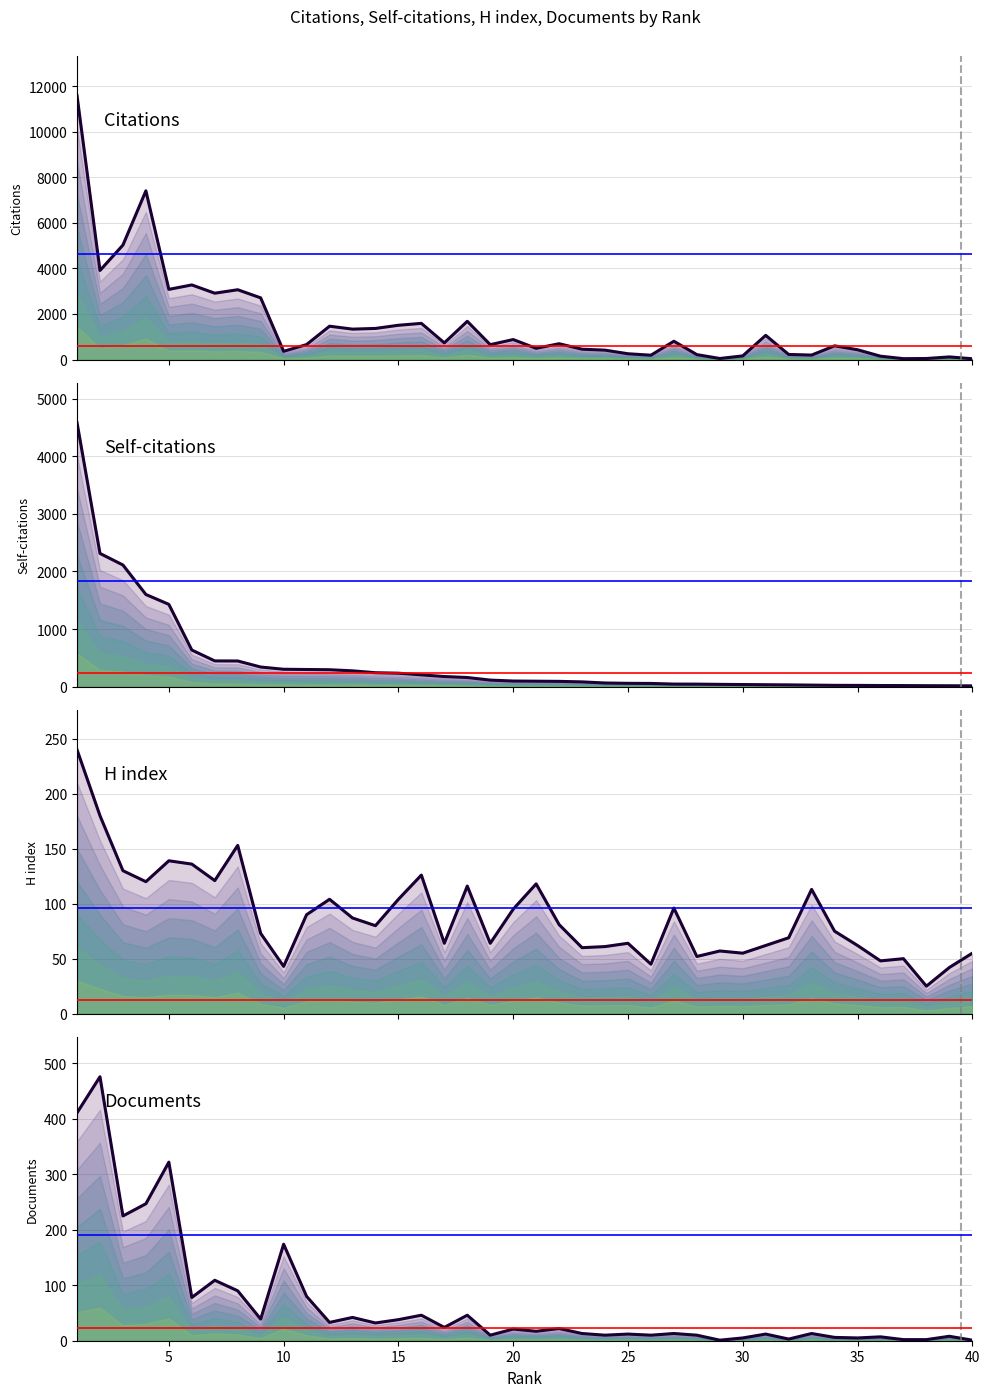

At which category does the chart reach its minimum across all series?

40